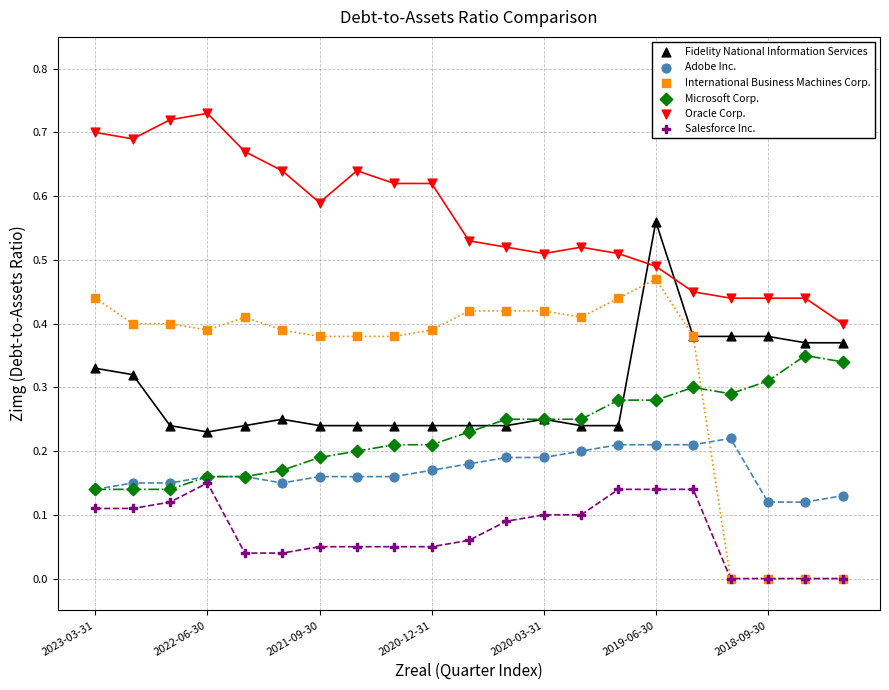

What are all the series names shown in the legend?

Fidelity National Information Services, Adobe Inc., International Business Machines Corp., Microsoft Corp., Oracle Corp., Salesforce Inc.